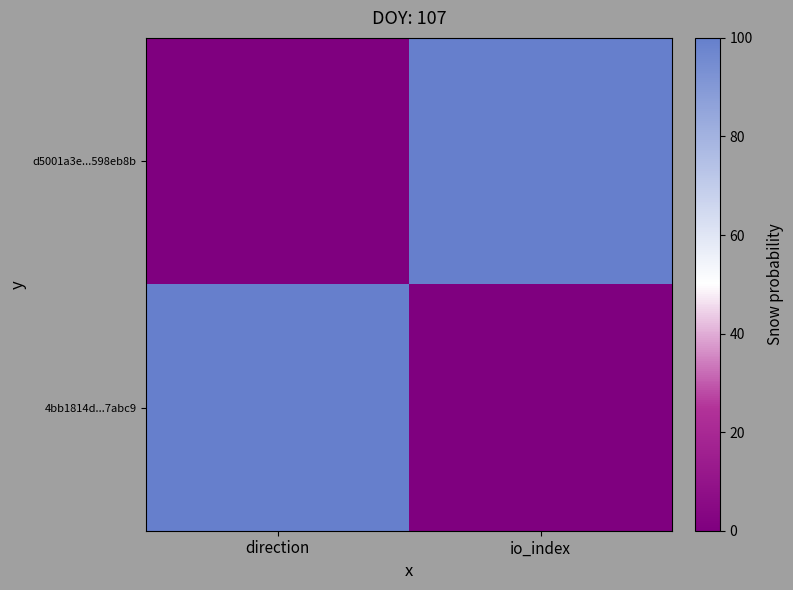

Count the number of categories in the chart.

2